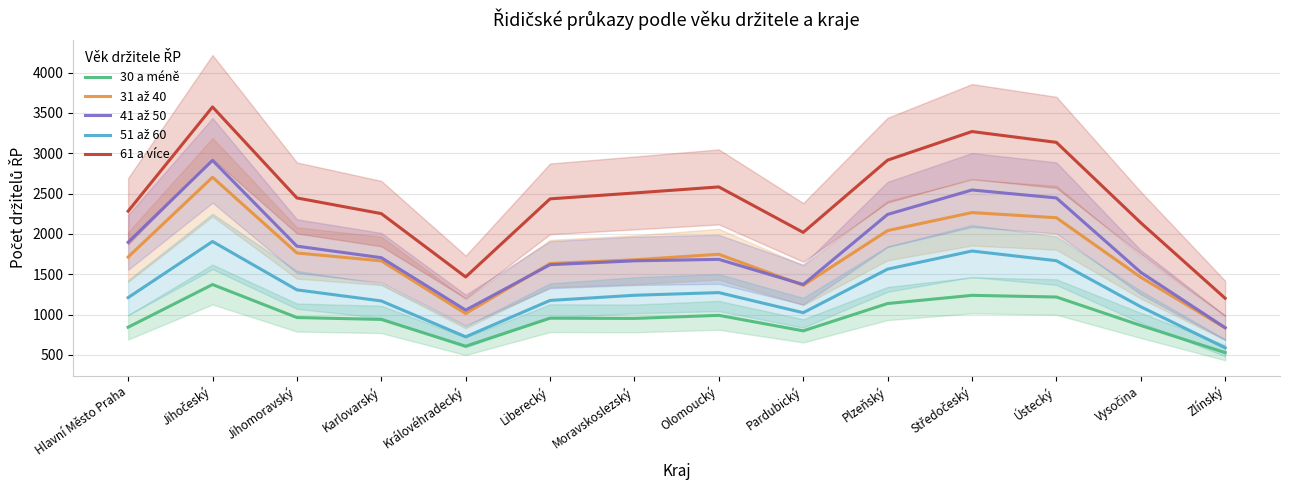

List the series in order of their peak value, highest first.

61 a více, 41 až 50, 31 až 40, 51 až 60, 30 a méně